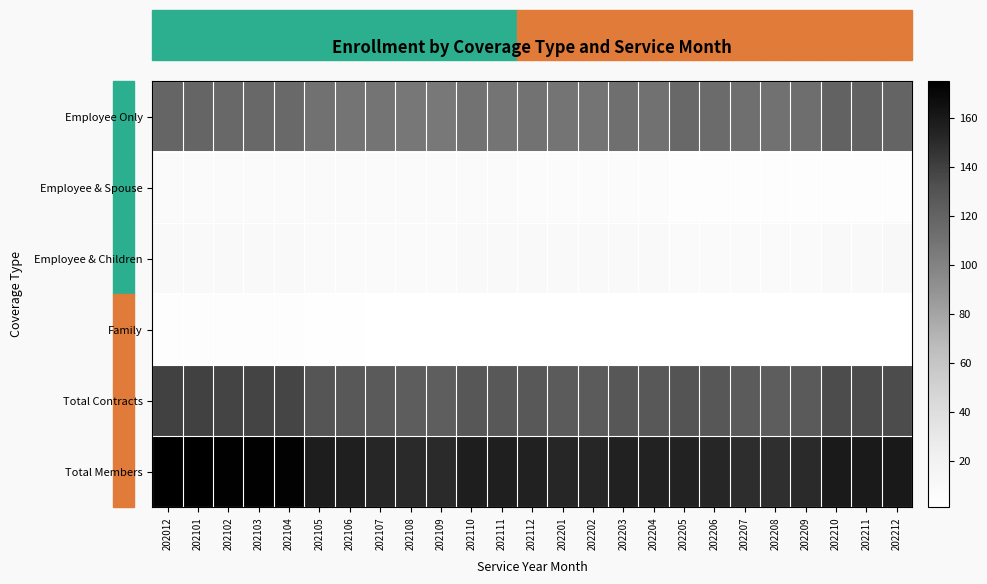

Reading right to left, extract all data points from this chart.

Employee Only: 202212=119	202211=120	202210=120	202209=113	202208=111	202207=112	202206=115	202205=117	202204=111	202203=112	202202=109	202201=109	202112=110	202111=109	202110=110	202109=106	202108=107	202107=109	202106=109	202105=111	202104=116	202103=117	202102=117	202101=118	202012=118
Employee & Spouse: 202212=4	202211=4	202210=4	202209=4	202208=4	202207=4	202206=4	202205=4	202204=6	202203=6	202202=6	202201=6	202112=7	202111=8	202110=8	202109=8	202108=8	202107=8	202106=8	202105=8	202104=8	202103=8	202102=8	202101=8	202012=8
Employee & Children: 202212=10	202211=9	202210=9	202209=8	202208=8	202207=8	202206=8	202205=8	202204=9	202203=9	202202=9	202201=9	202112=9	202111=9	202110=9	202109=8	202108=8	202107=8	202106=8	202105=8	202104=9	202103=9	202102=9	202101=9	202012=9
Family: 202212=1	202211=1	202210=1	202209=1	202208=1	202207=1	202206=1	202205=1	202204=1	202203=1	202202=1	202201=1	202112=1	202111=1	202110=1	202109=1	202108=1	202107=1	202106=2	202105=2	202104=4	202103=4	202102=4	202101=4	202012=4
Total Contracts: 202212=134	202211=134	202210=134	202209=126	202208=124	202207=125	202206=128	202205=130	202204=127	202203=128	202202=125	202201=125	202112=127	202111=127	202110=128	202109=123	202108=124	202107=126	202106=127	202105=129	202104=137	202103=138	202102=138	202101=139	202012=139
Total Members: 202212=160	202211=159	202210=159	202209=150	202208=148	202207=149	202206=152	202205=154	202204=154	202203=155	202202=152	202201=152	202112=155	202111=156	202110=157	202109=150	202108=150	202107=152	202106=156	202105=158	202104=173	202103=174	202102=174	202101=175	202012=175